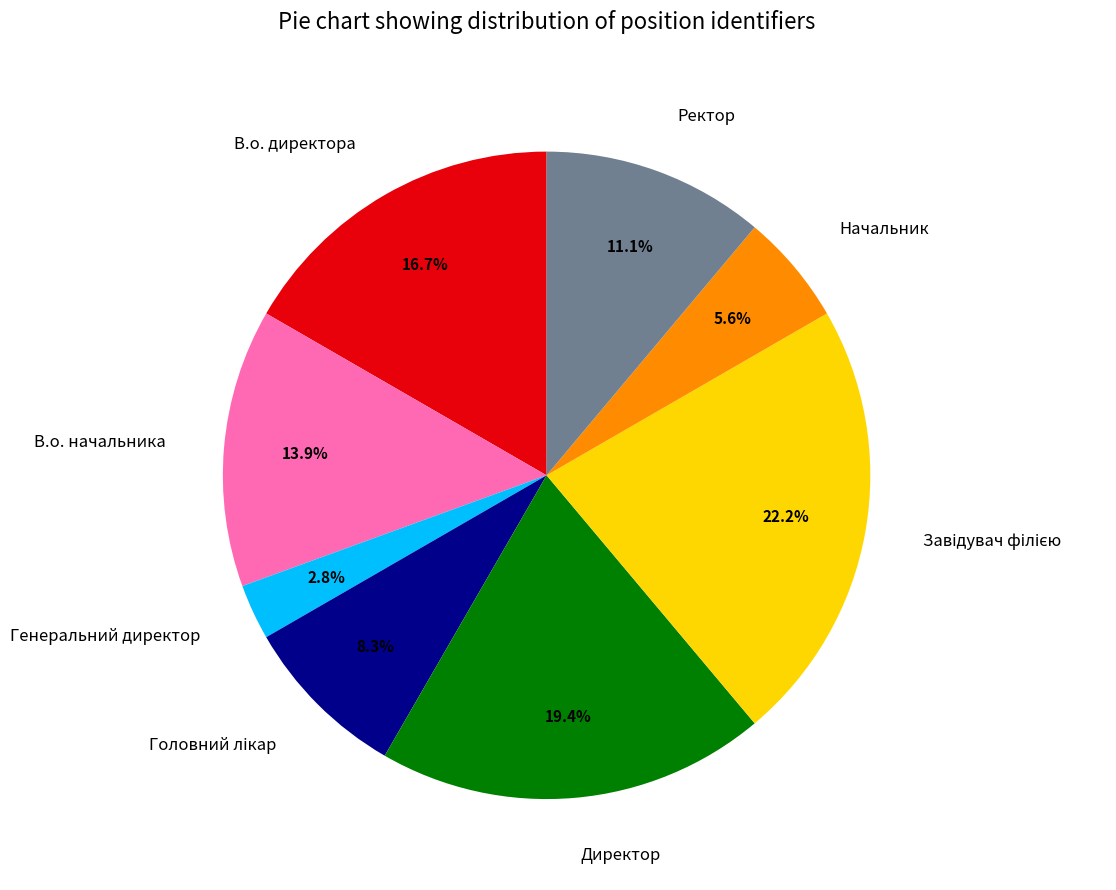

Between В.о. начальника and Ректор, which is larger?

В.о. начальника